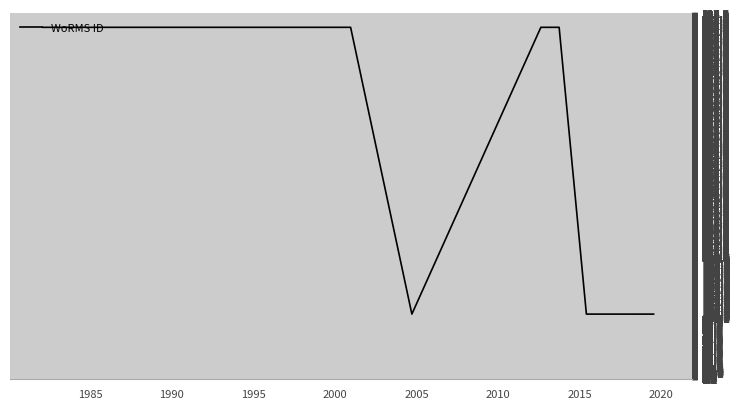

Which label corresponds to the largest value in the chart?

1980